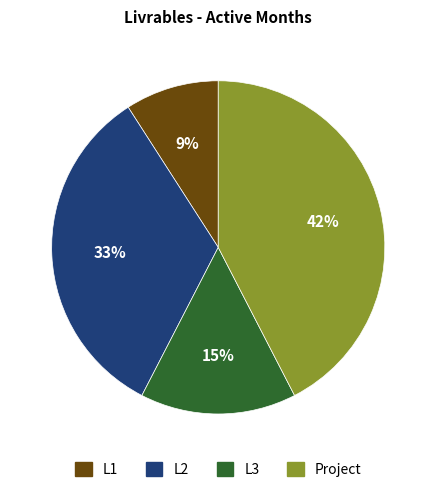

Does any single category account for the majority?

No